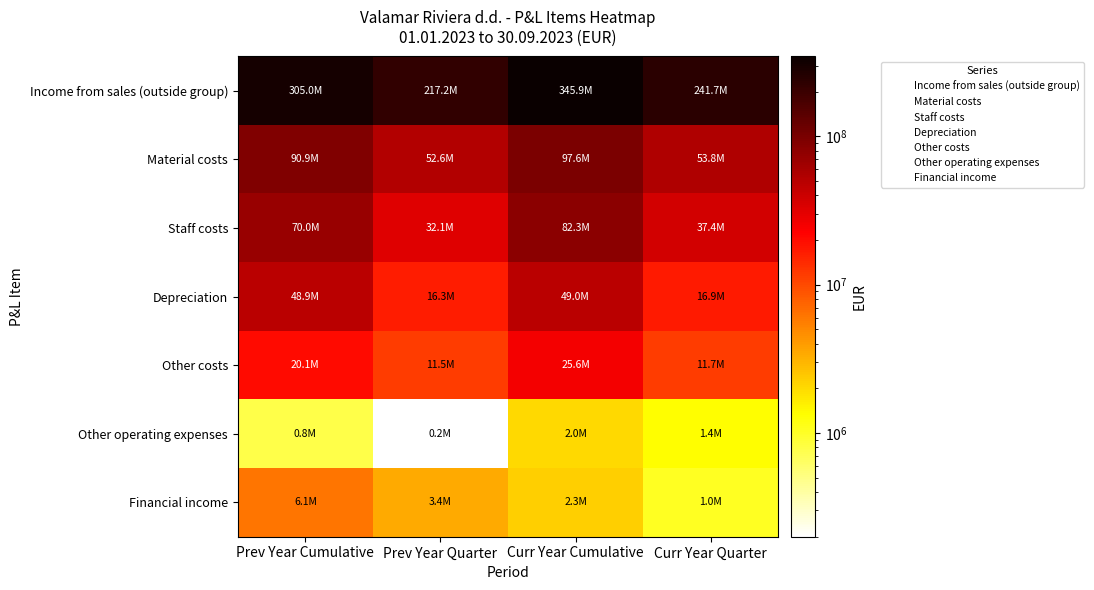

Between Prev Year Cumulative and Curr Year Cumulative, which series saw the biggest shift?

Income from sales (outside group)